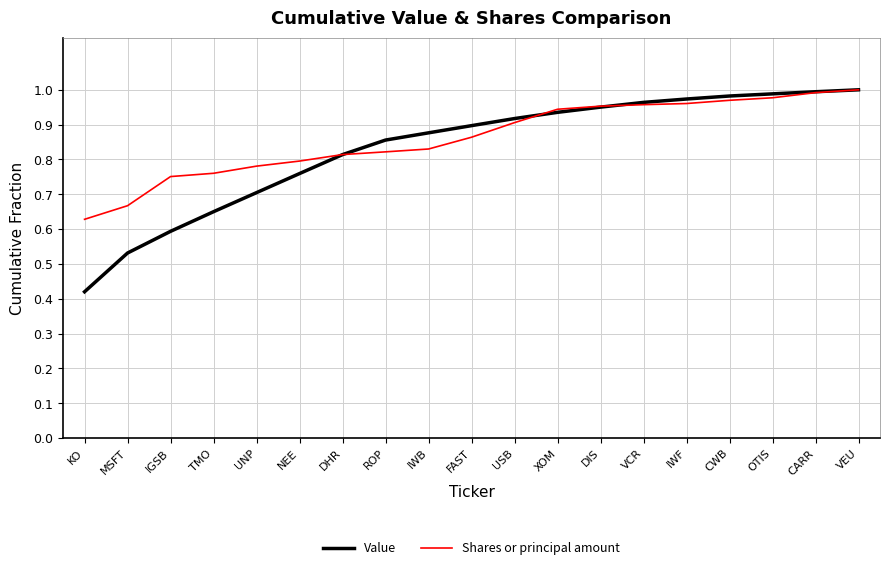

Which series has the widest spread of values?

Value